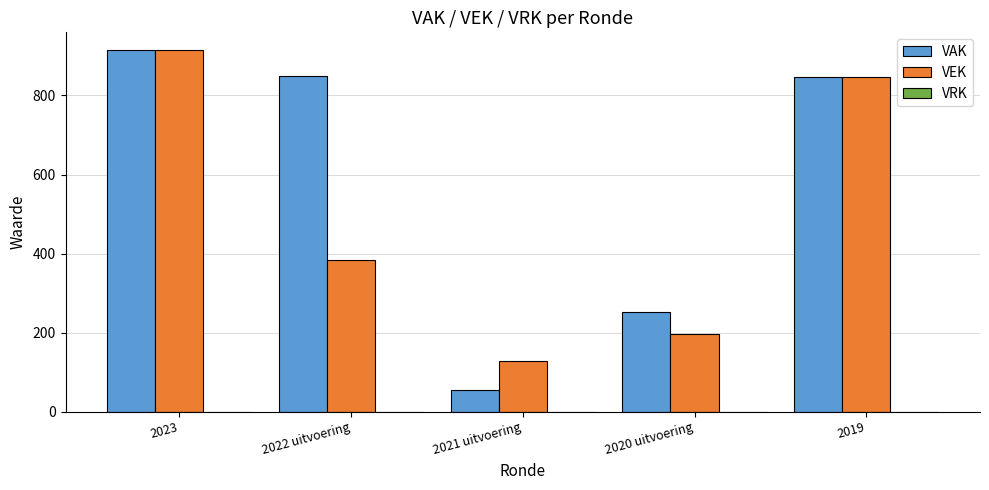

At how many categories does at least one series exceed 146?

4